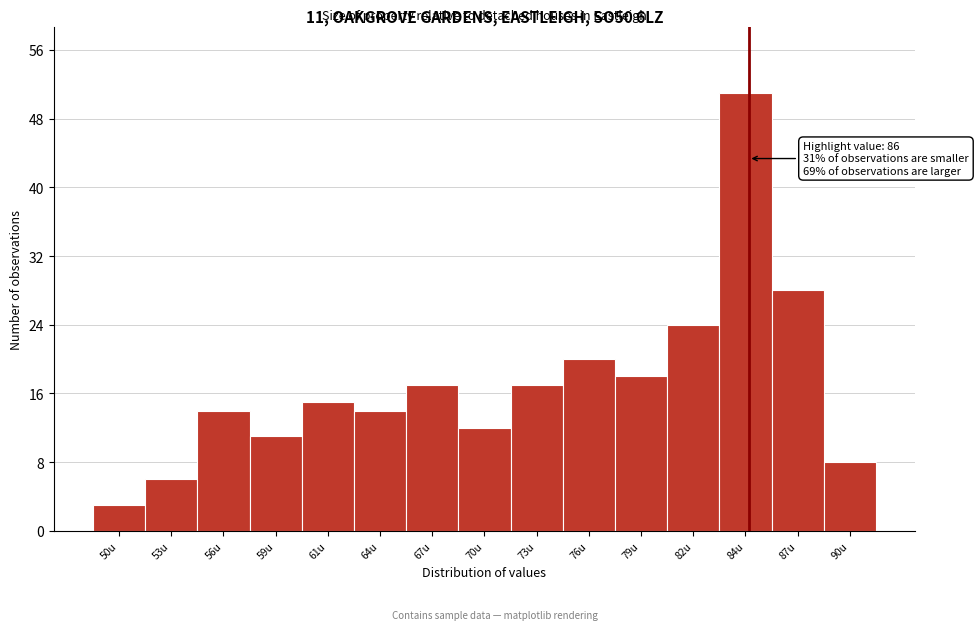

Reading right to left, what are all the values shown in this chart?

8	28	51	24	18	20	17	12	17	14	15	11	14	6	3